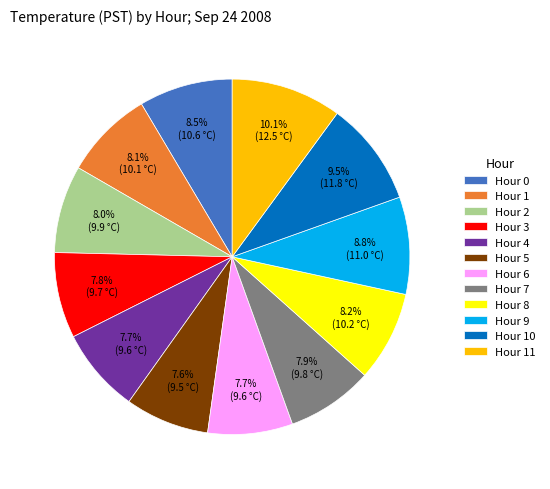

Combined, what portion of the pie is Hour 8 and Hour 1?

16.3%